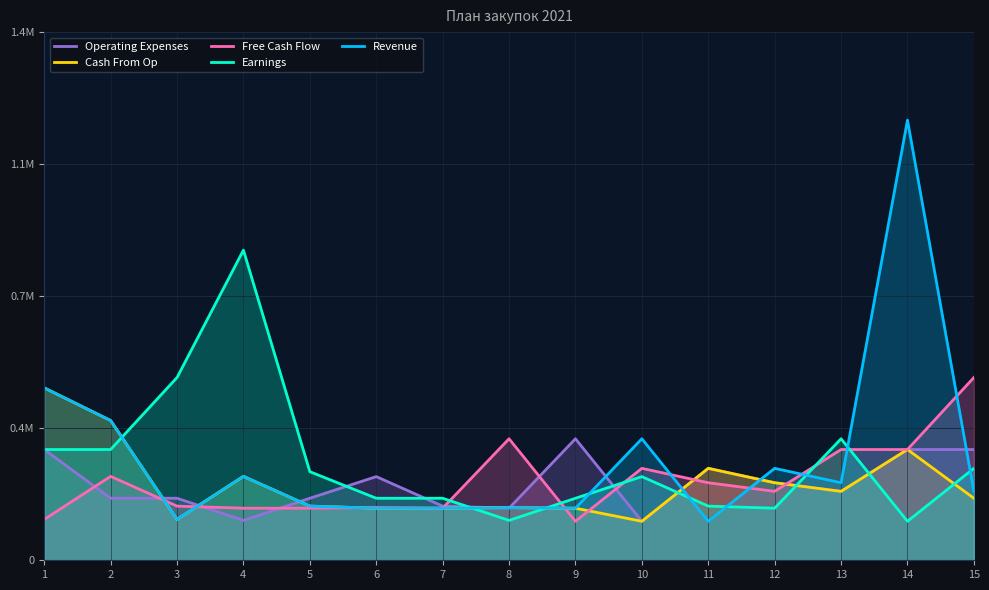

Read the Cash From Op value at 9.

141050.0